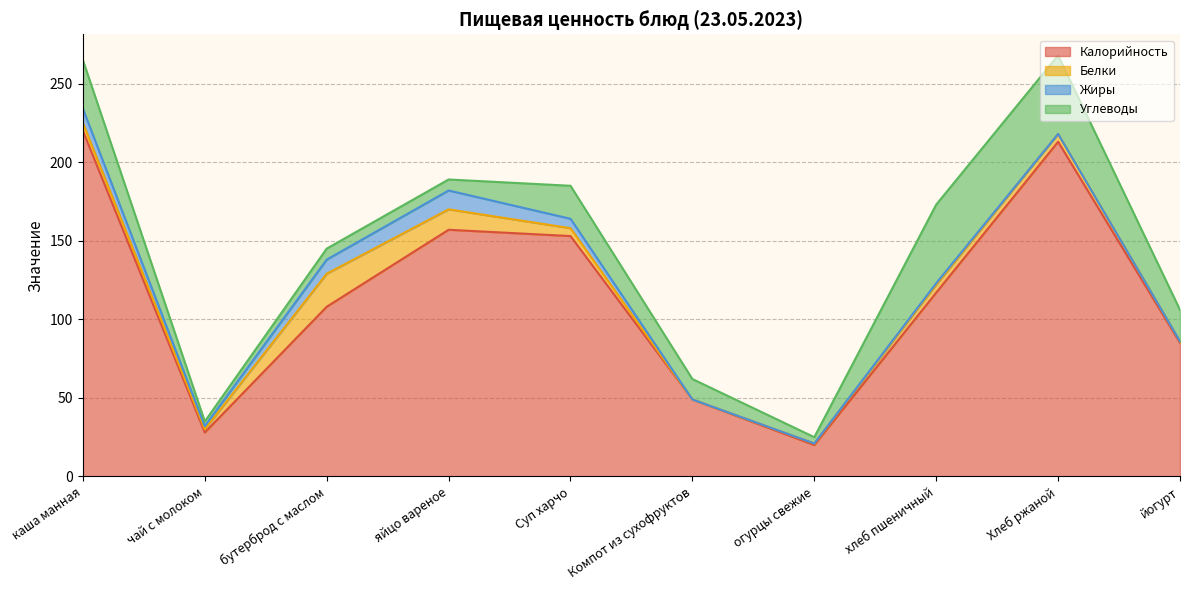

Is the value of Калорийность at Компот из сухофруктов greater than the value of Углеводы at Хлеб ржаной?

No